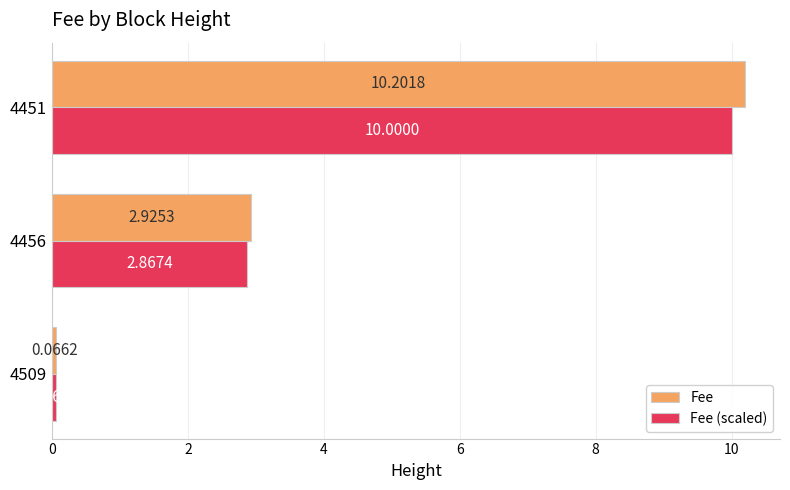

What is the average value of the Fee series?

4.4